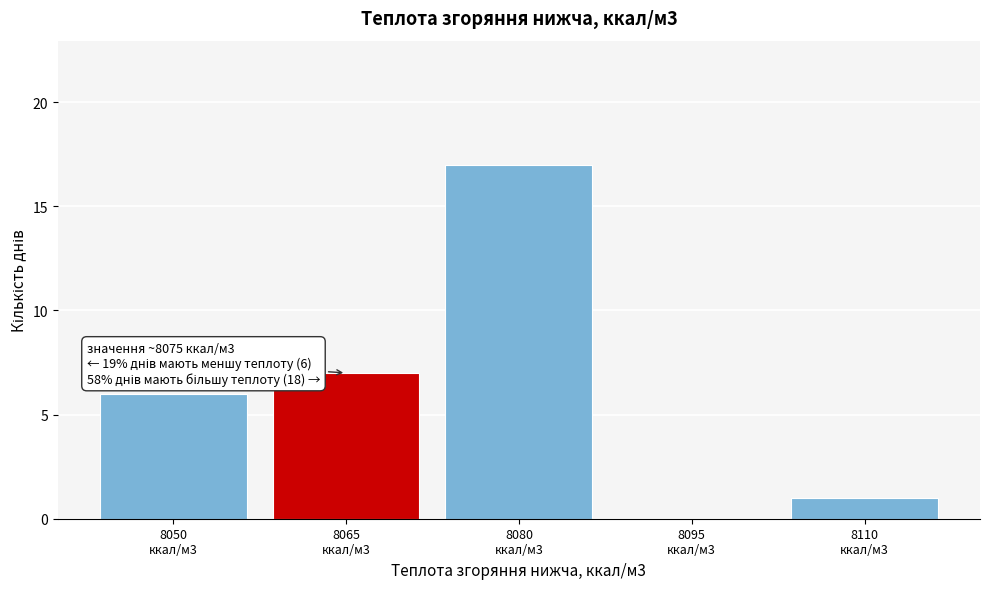

What is the sum of all values?

31